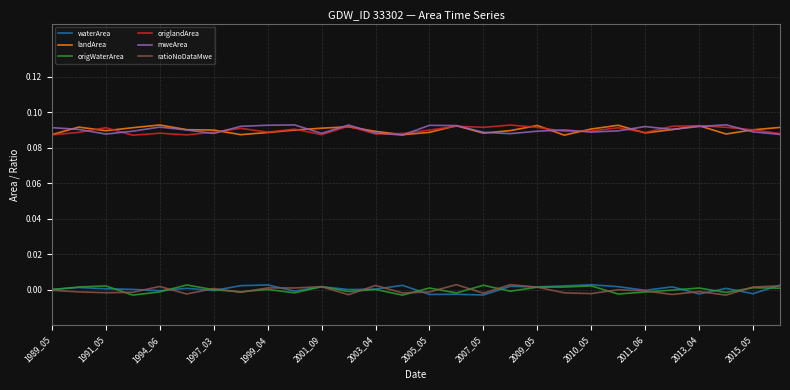

How many series are shown in this chart?

6